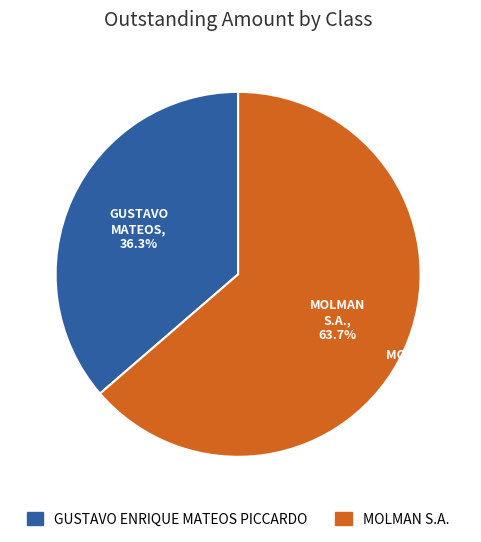

To the nearest percent, what portion does GUSTAVO ENRIQUE MATEOS PICCARDO represent?

36%